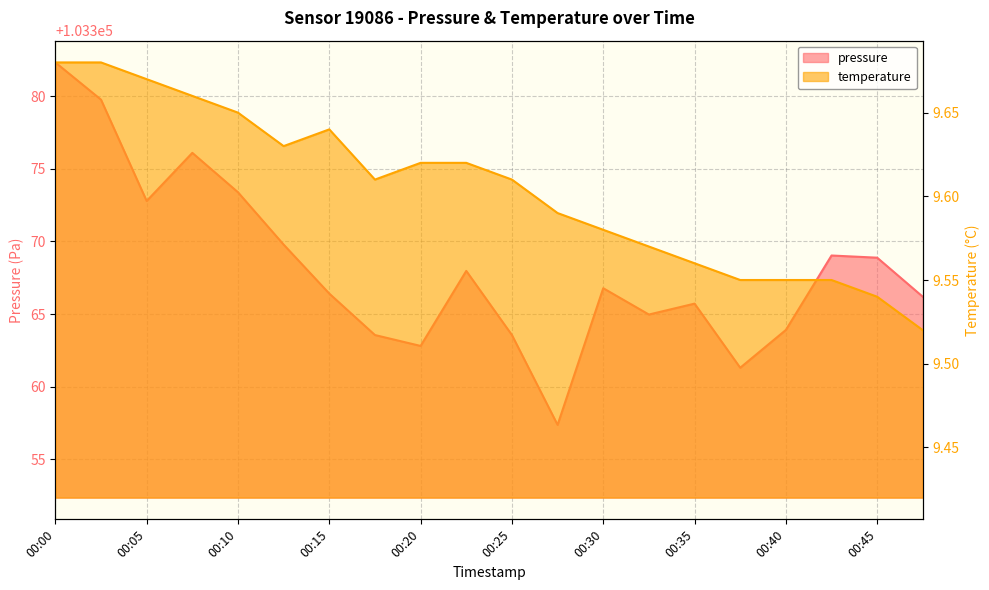

How many categories are shown in the chart?

20